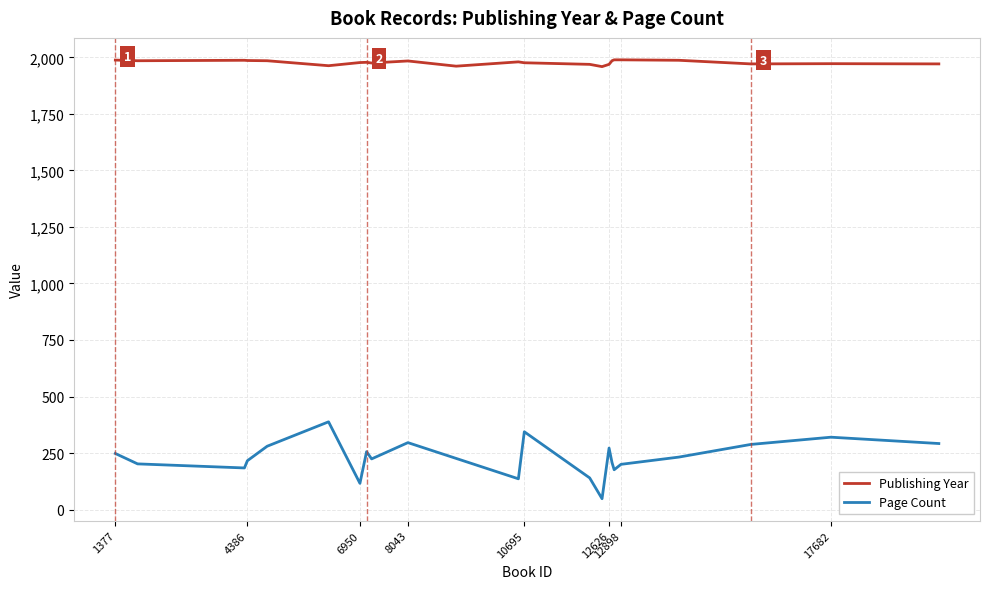

Rank the categories by publishingYear value from lowest to highest.

12466, 9142, 6235, 12626, 12184, 20139, 15855, 17682, 7216, 10695, 6950, 7101, 10560, 8043, 1884, 12693, 4836, 4386, 14216, 4318, 1377, 12898, 12742